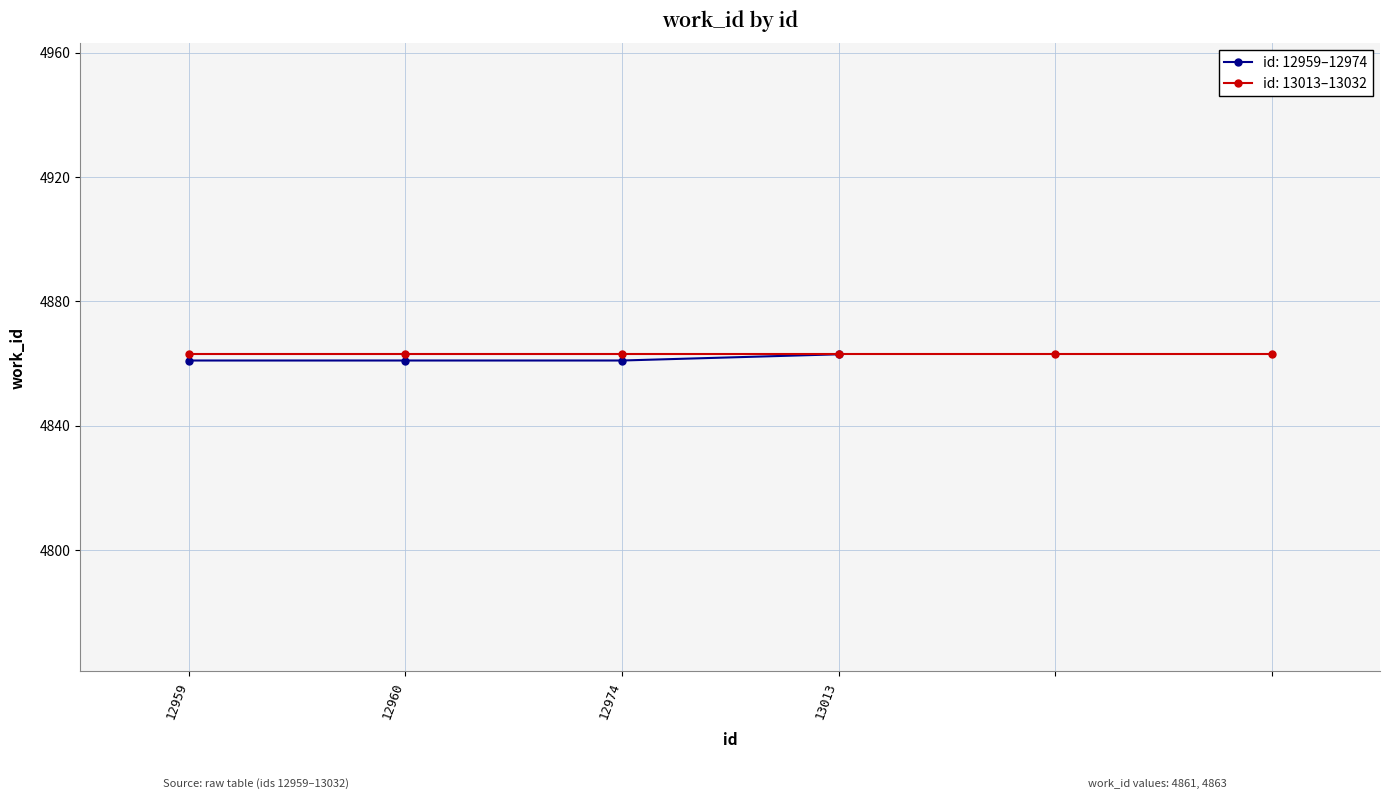

What is the greatest value displayed?

4863